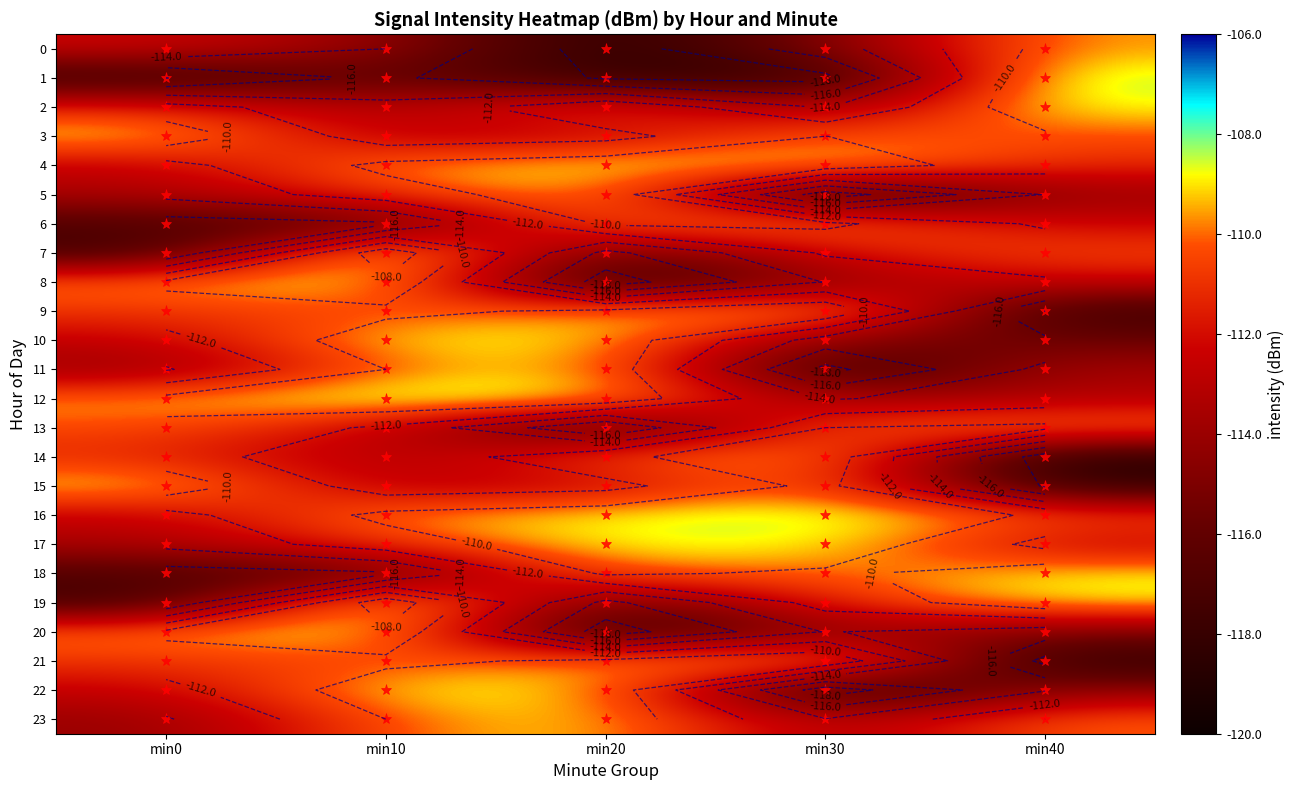

At which label does 23 reach its peak?

min20